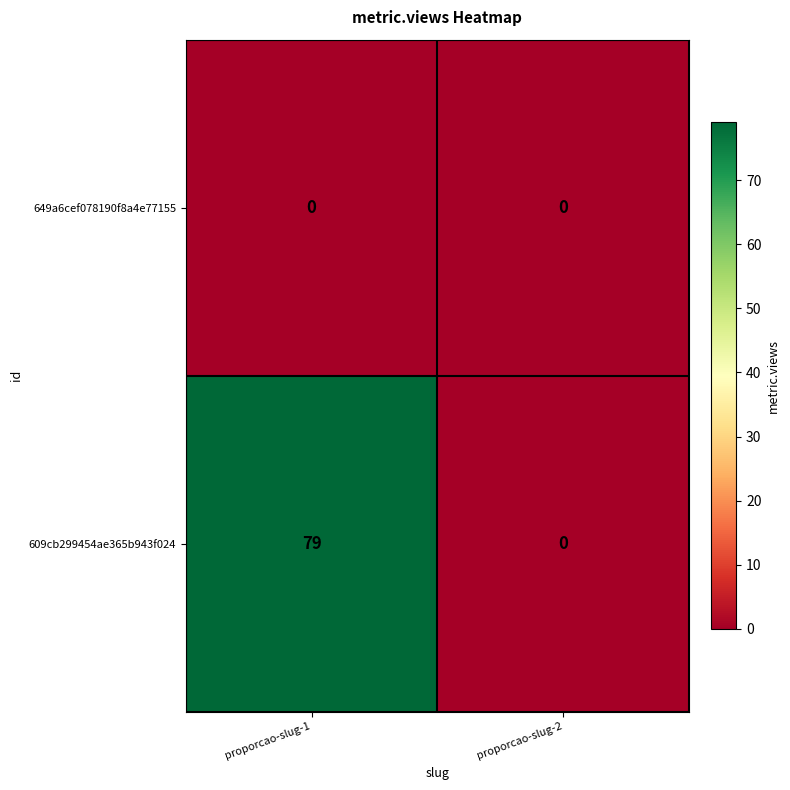

Where is 609cb299454ae365b943f024 nearest to the value 39?

proporcao-slug-2